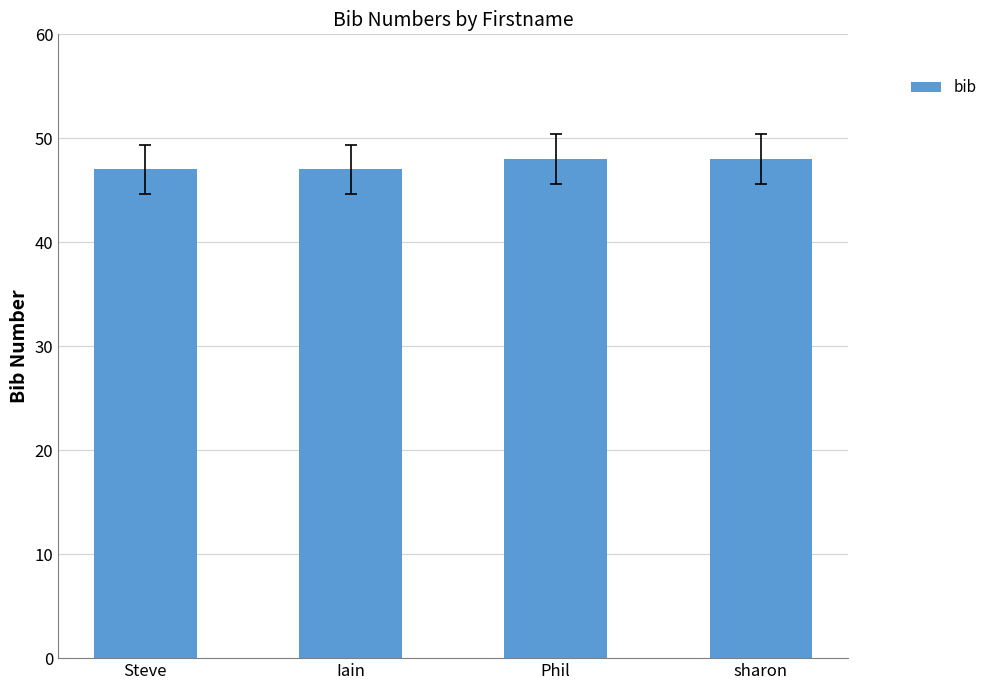

The chart shows a value of 79 at Steve. True or false?

False